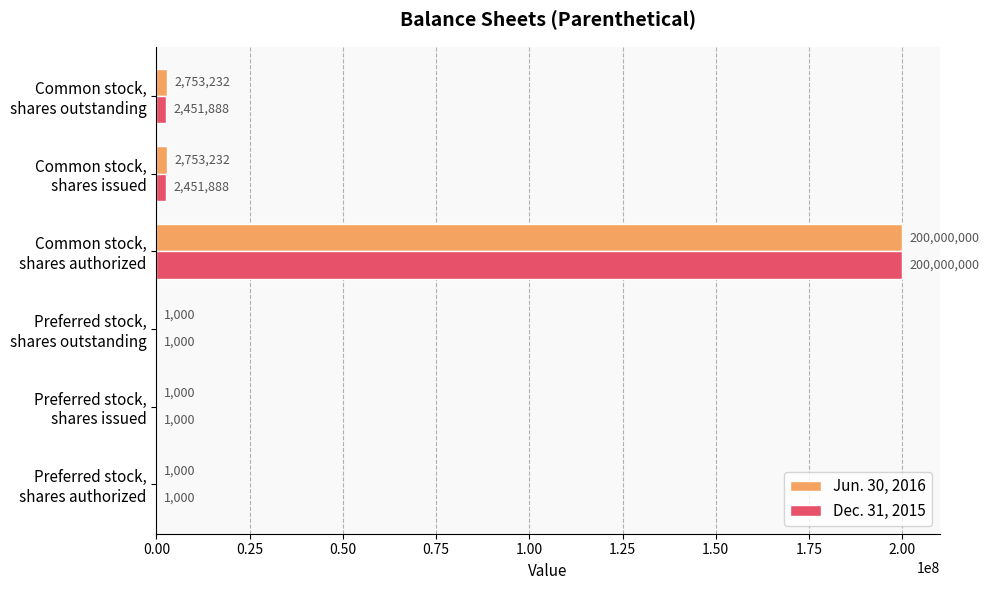

What is the highest value of the Dec. 31, 2015 series?

200000000